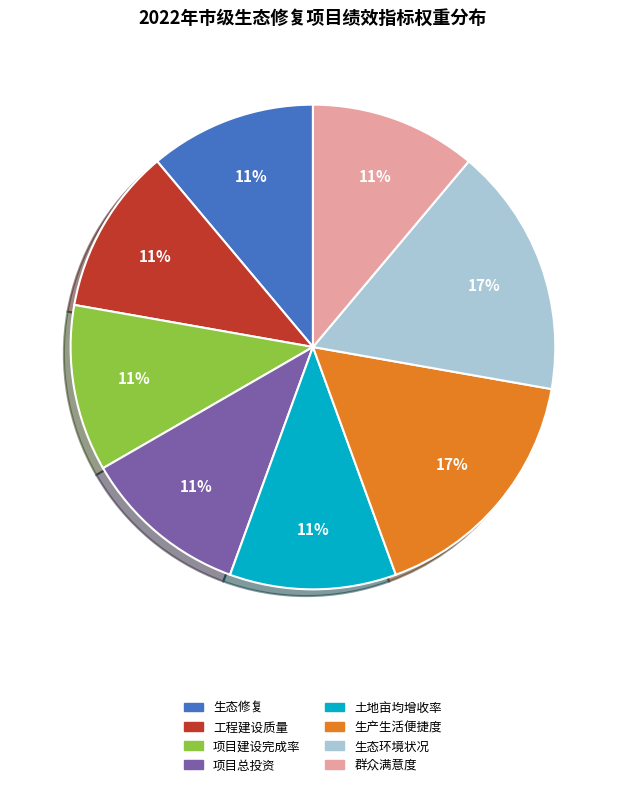

How many segments does this pie chart have?

8